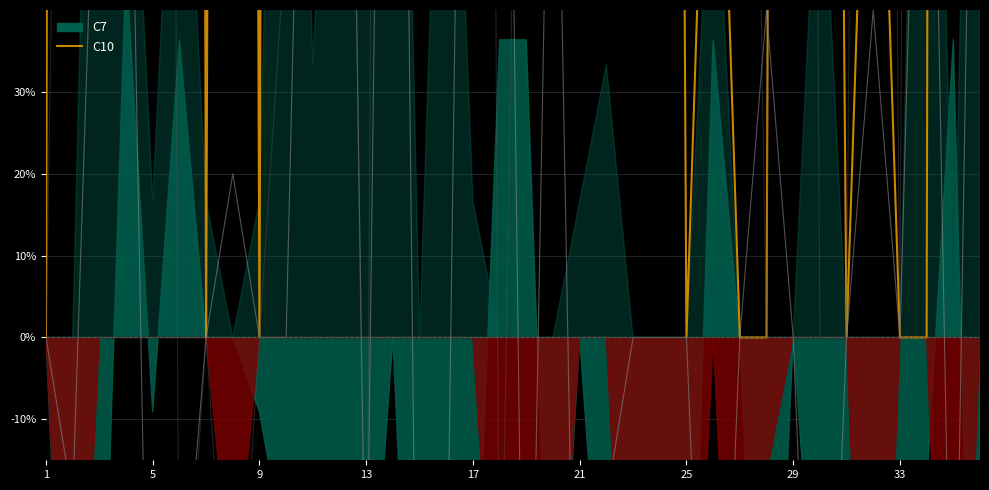

True or false: C10 and C11 intersect in this chart.

True